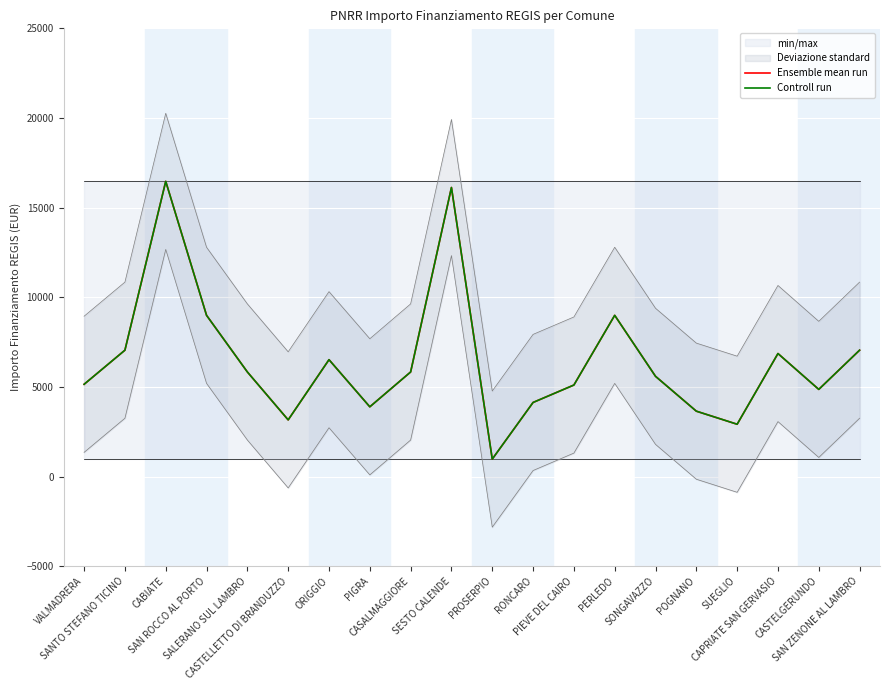

What is the label of the 8th point from the left?

PIGRA